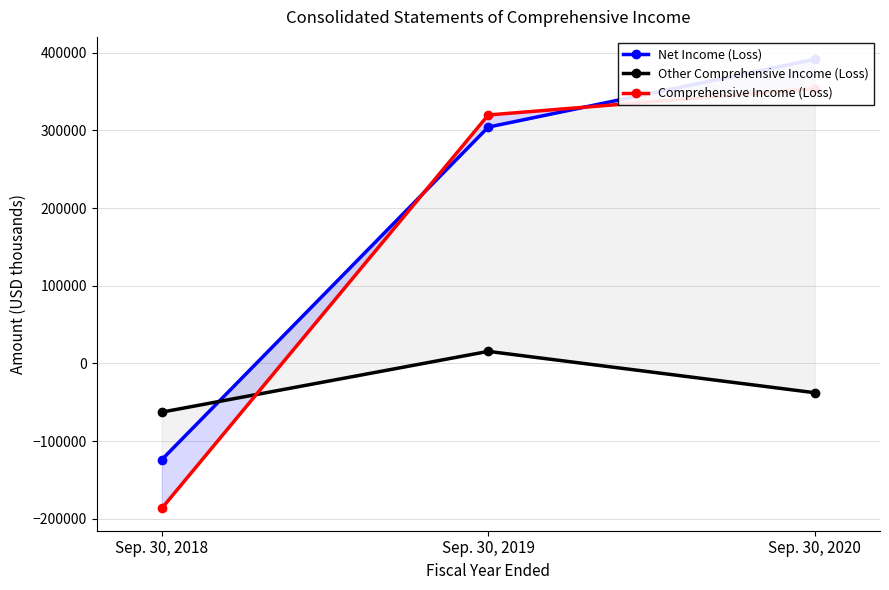

Which category has the highest value in the Comprehensive Income (Loss) series?

Sep. 30, 2020